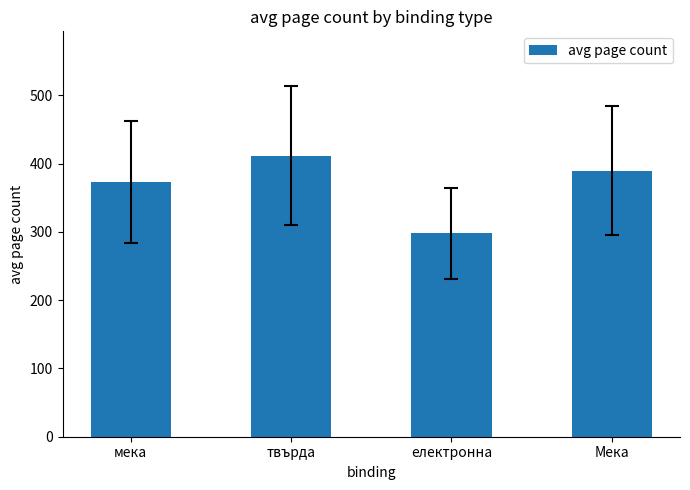

Rank the categories by value from highest to lowest.

твърда, Мека, мека, електронна